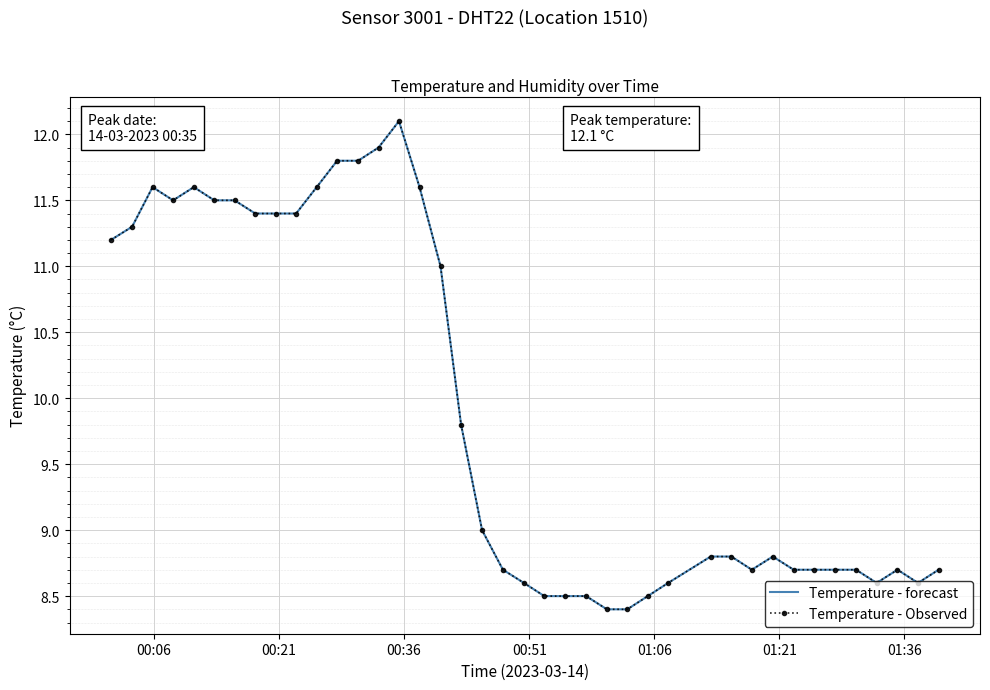

What is the average value of the Temperature - forecast series?

9.9